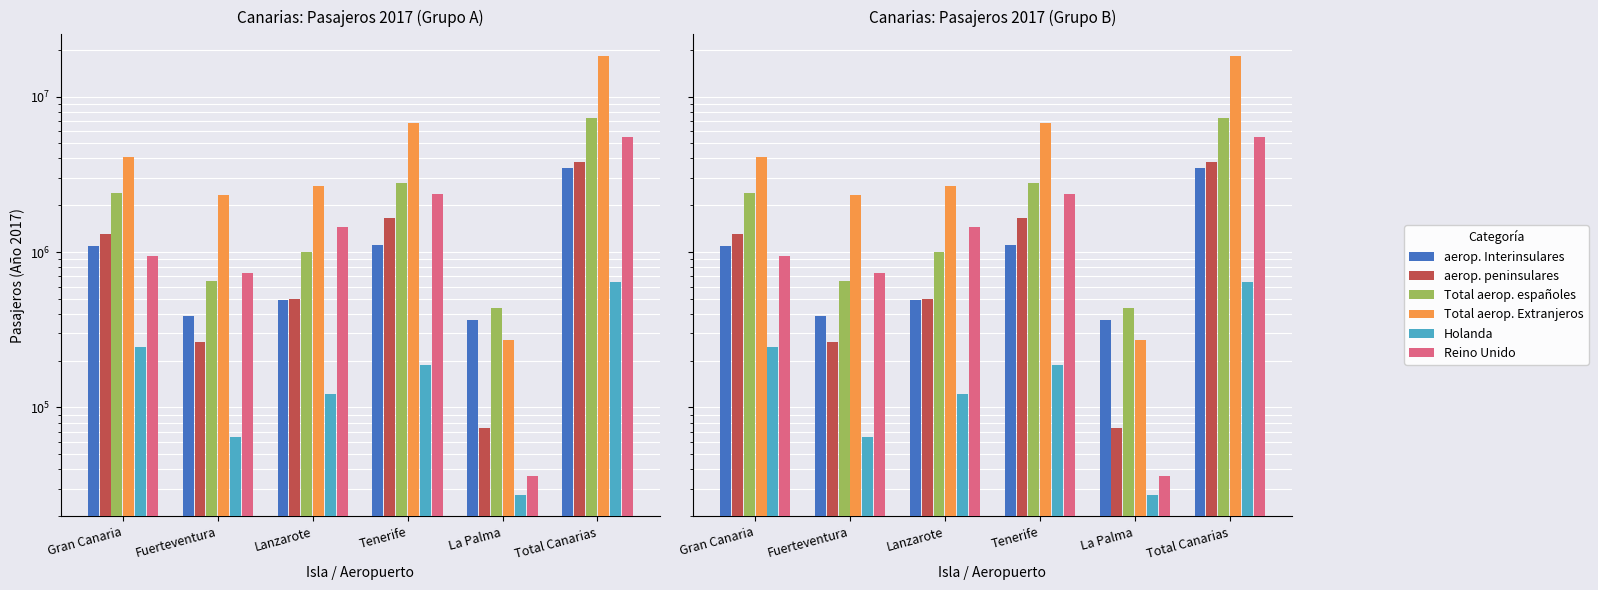

Are the bars grouped side by side (vs. stacked)?

Yes